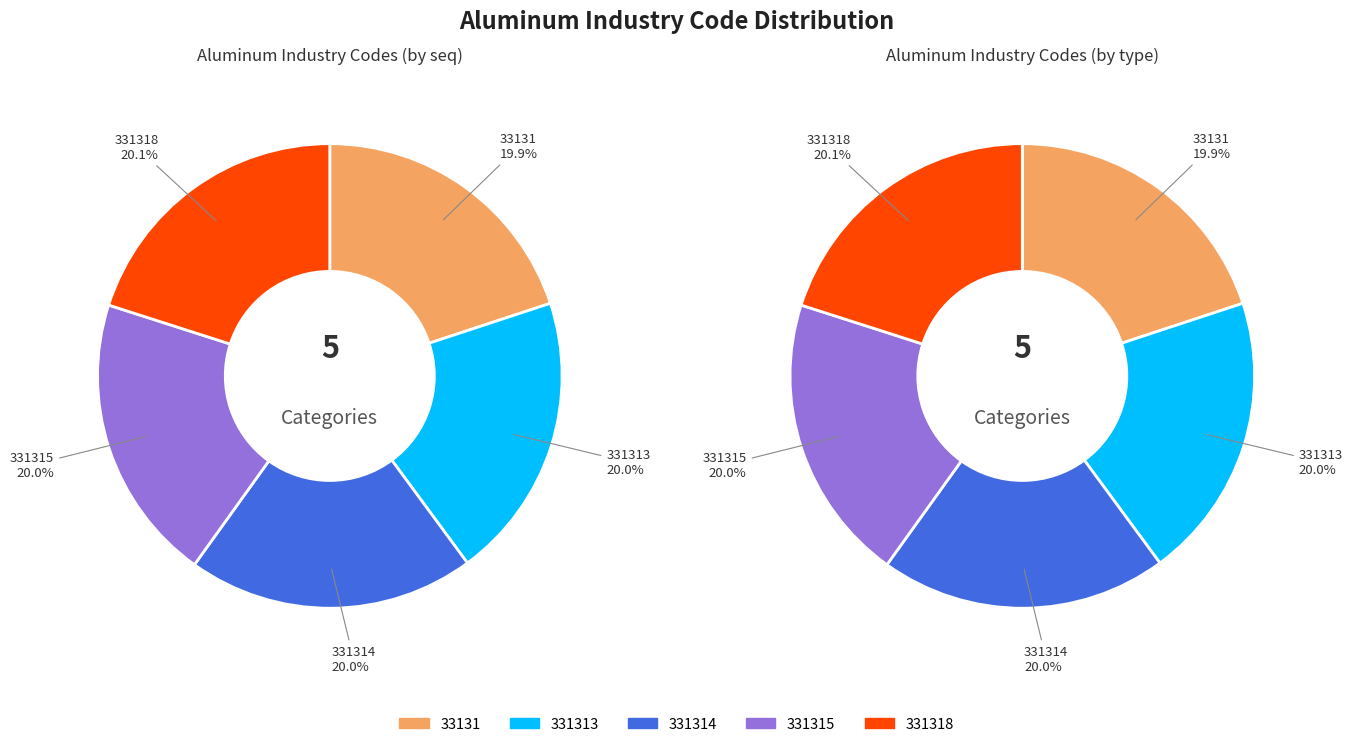

What is the largest slice in the pie chart?

331318